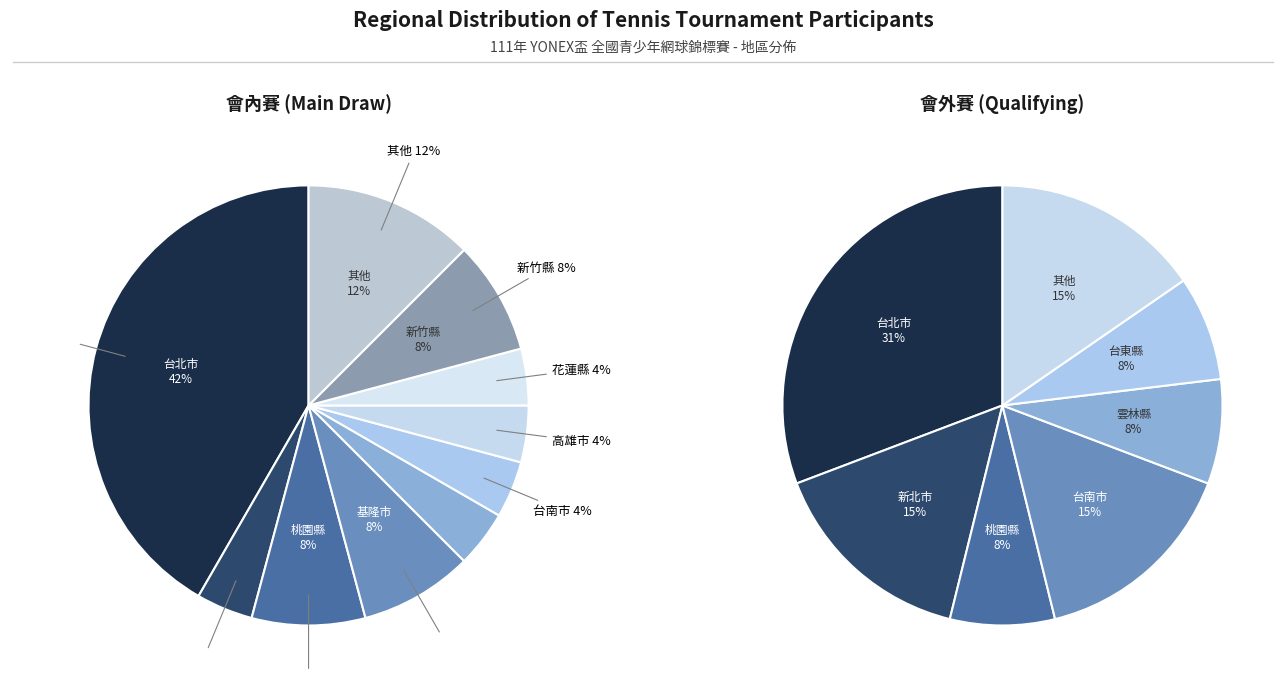

Is the sum of 台南市 and 高雄市 greater than half?

No